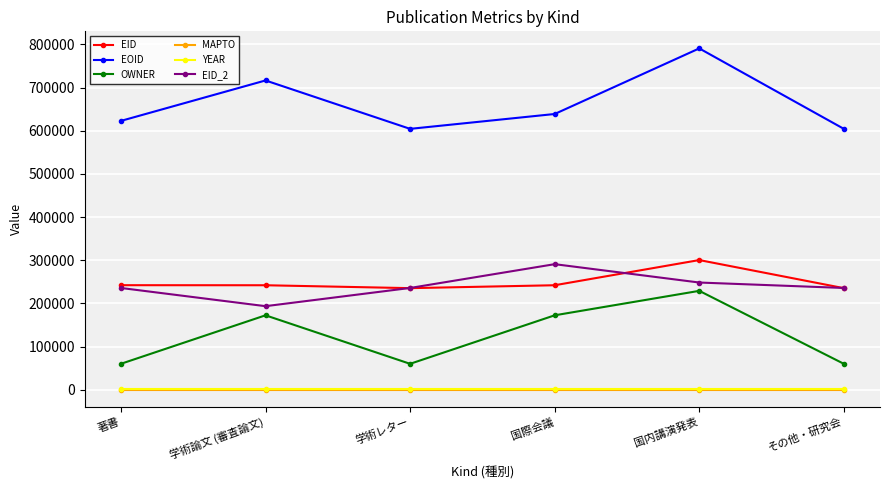

What is the maximum value shown in the chart?

790623